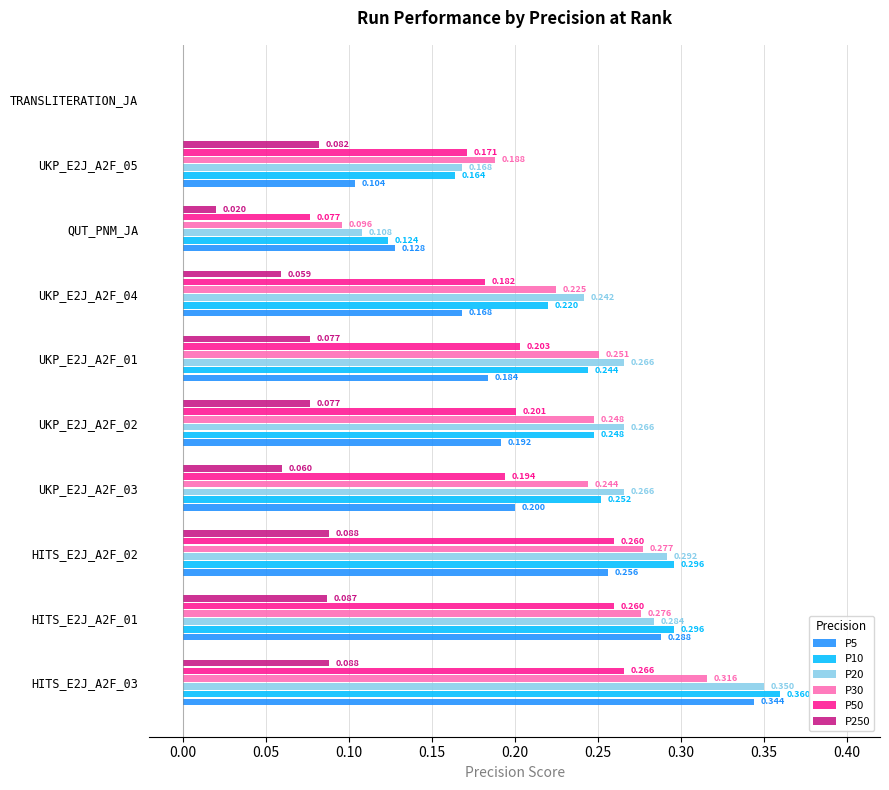

Is the value of P20 at UKP_E2J_A2F_03 greater than the value of P30 at UKP_E2J_A2F_05?

Yes